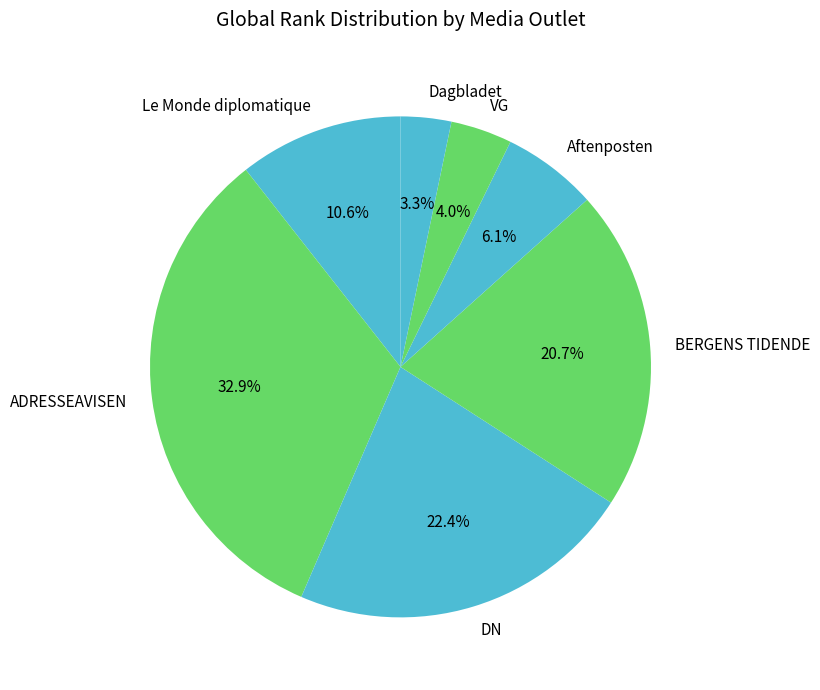

To the nearest percent, what portion does Le Monde diplomatique represent?

11%